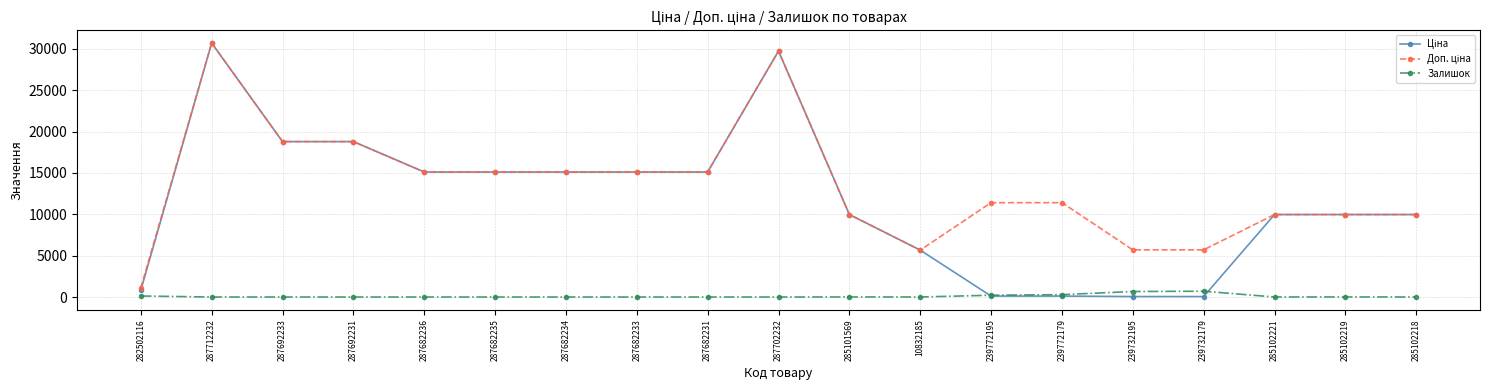

What is the total value across all series at 287682235?

30240.0